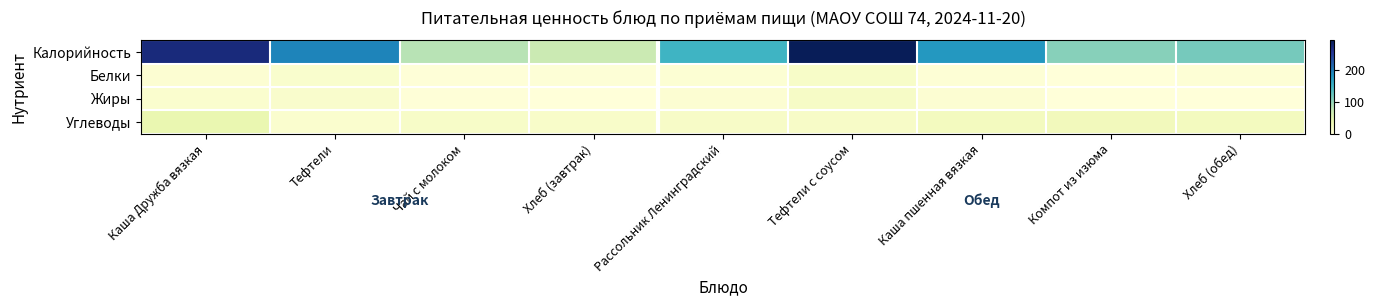

Count the number of data series in this chart.

4